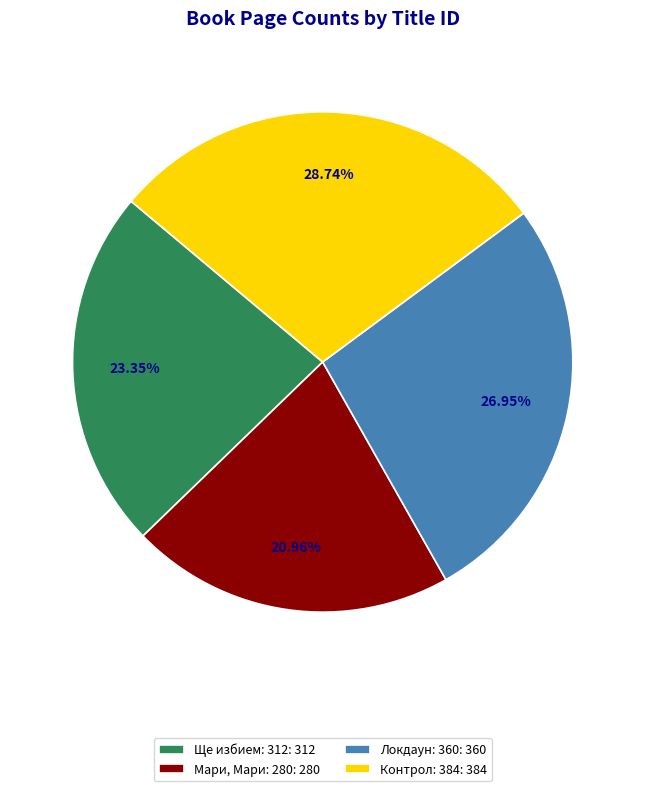

Rank the categories by value from lowest to highest.

Мари, Мари: 280: 280, Ще избием: 312: 312, Локдаун: 360: 360, Контрол: 384: 384